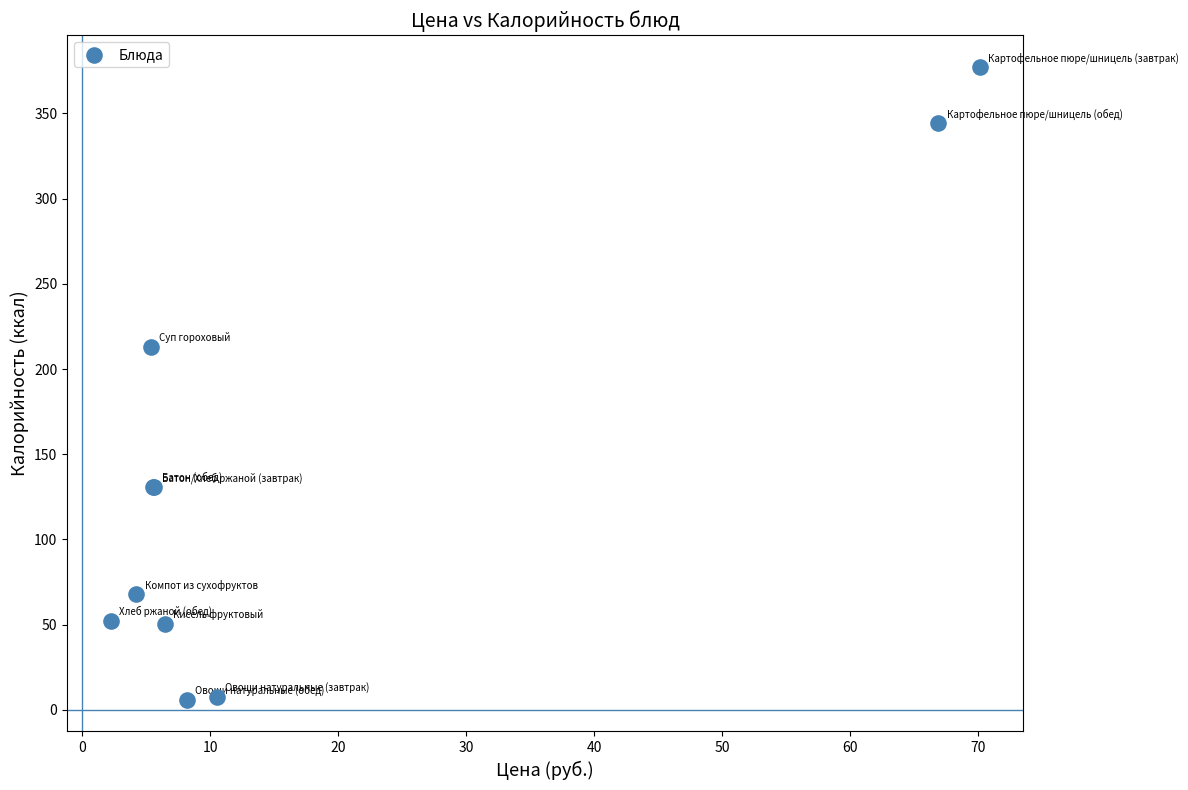

What Y value in the scatter plot is closest to 191?

212.9